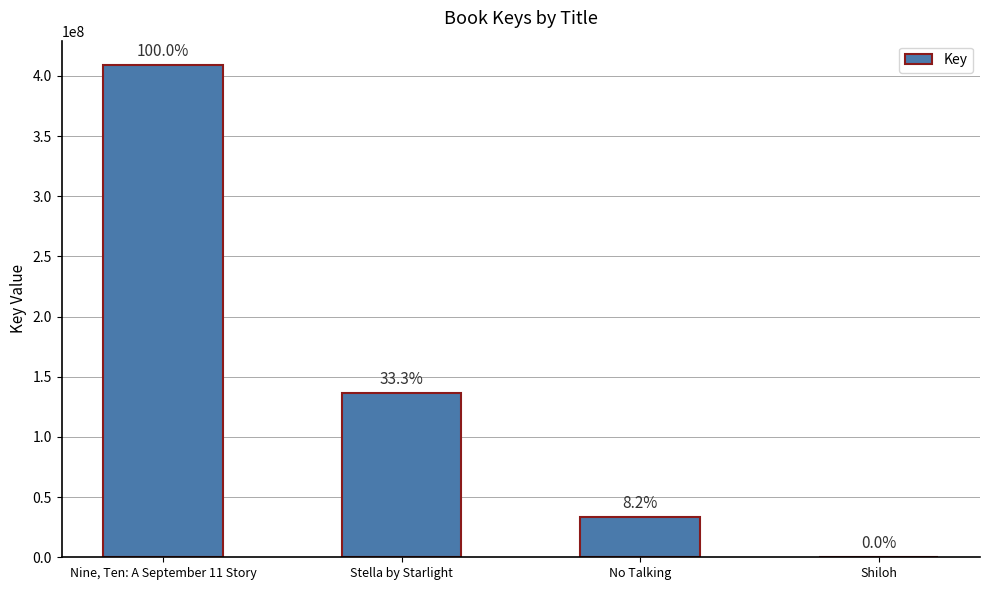

At which category does the chart reach its peak across all series?

Nine, Ten: A September 11 Story